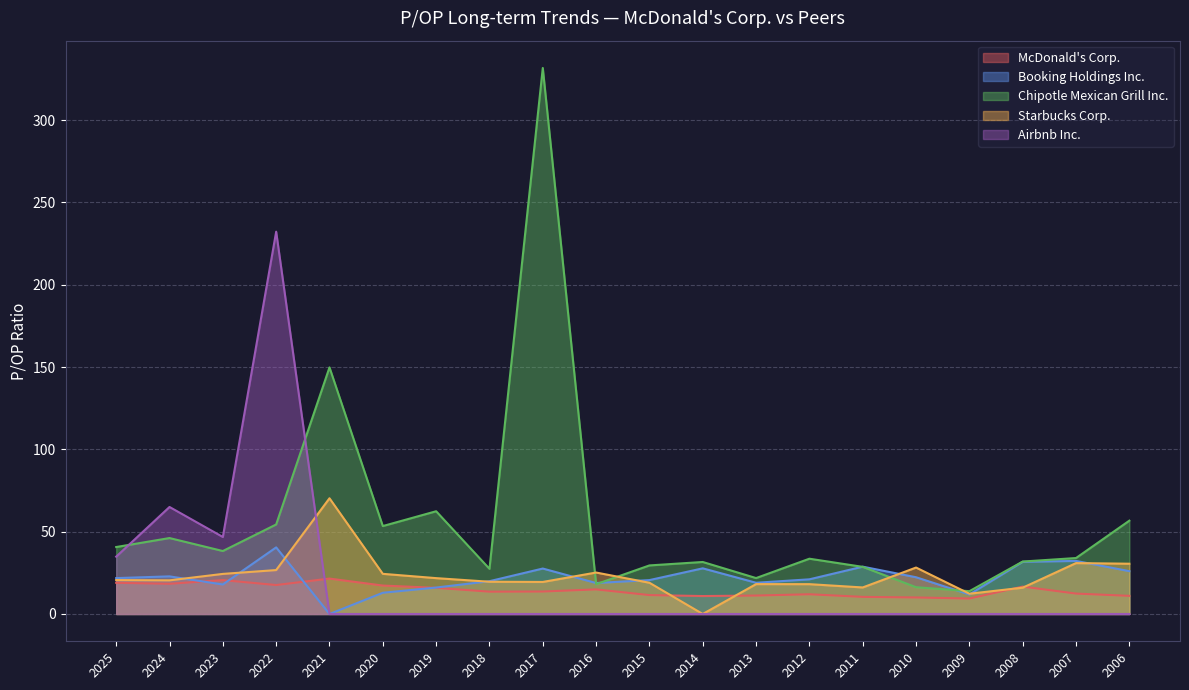

How many values in the Starbucks Corp. series exceed 20?

11